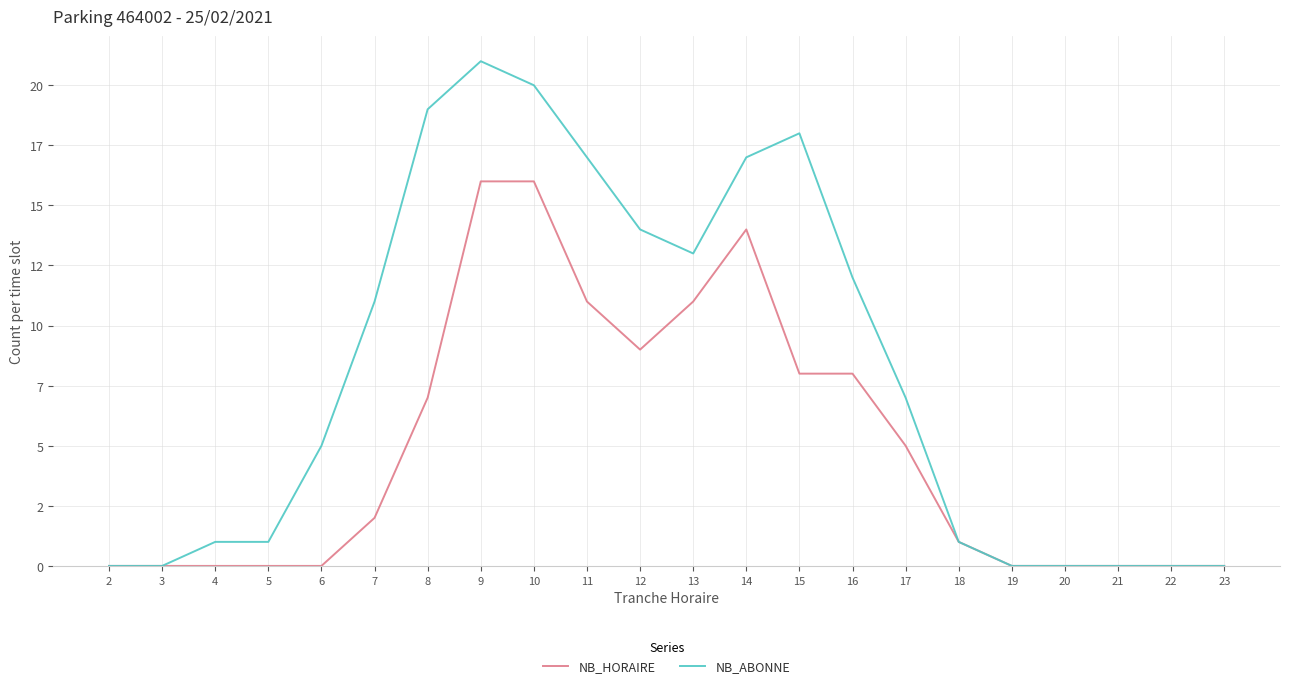

What are all the series names shown in the legend?

NB_HORAIRE, NB_ABONNE